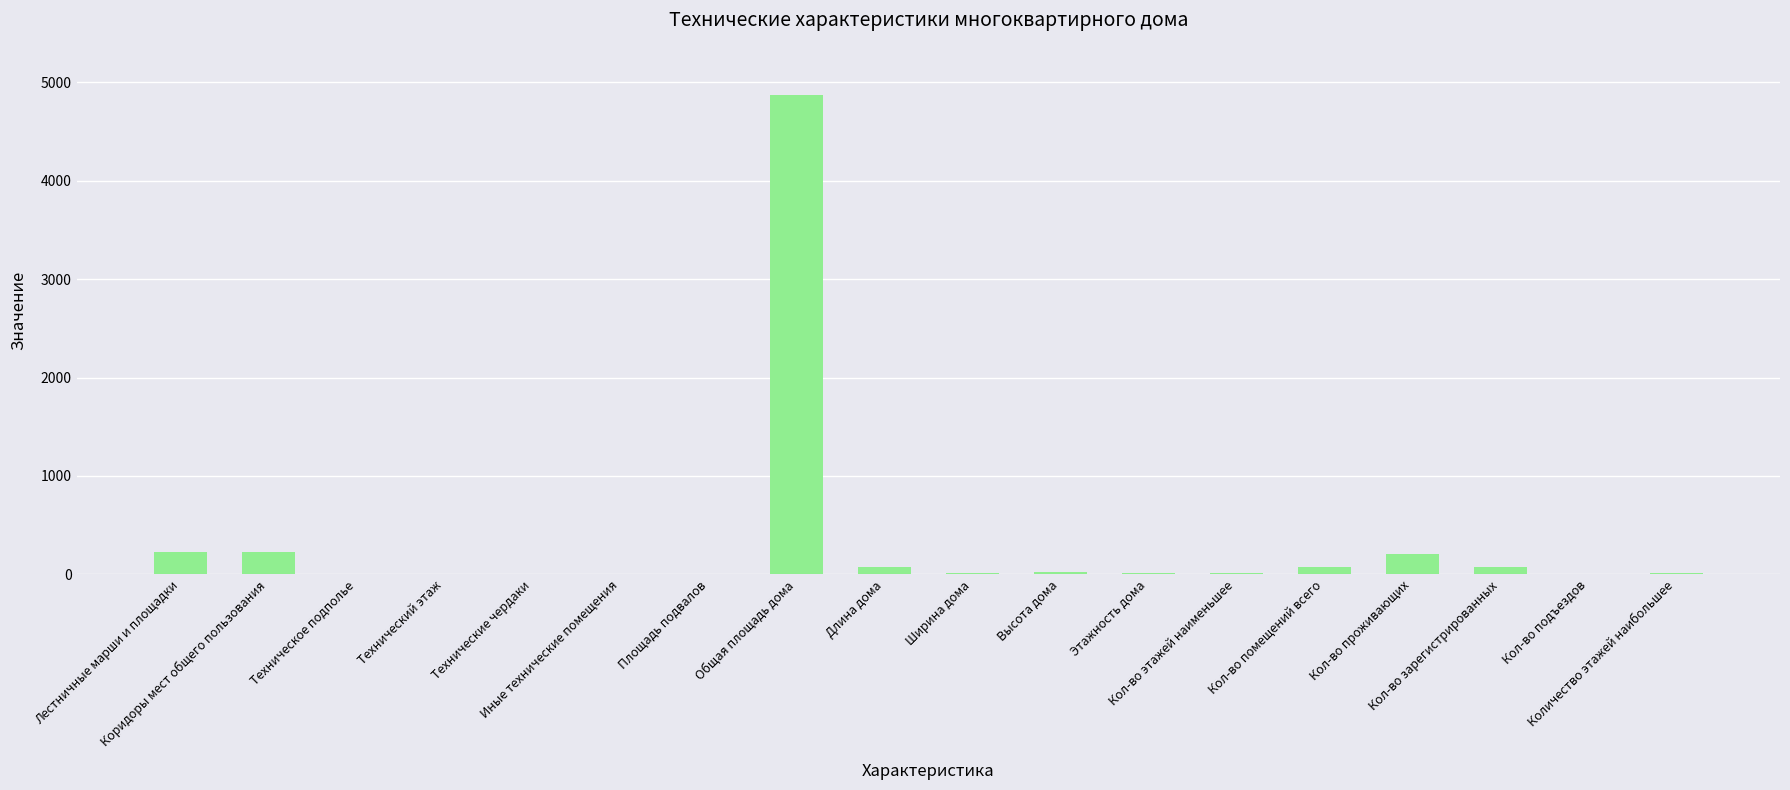

What is the maximum value shown in the chart?

4875.0